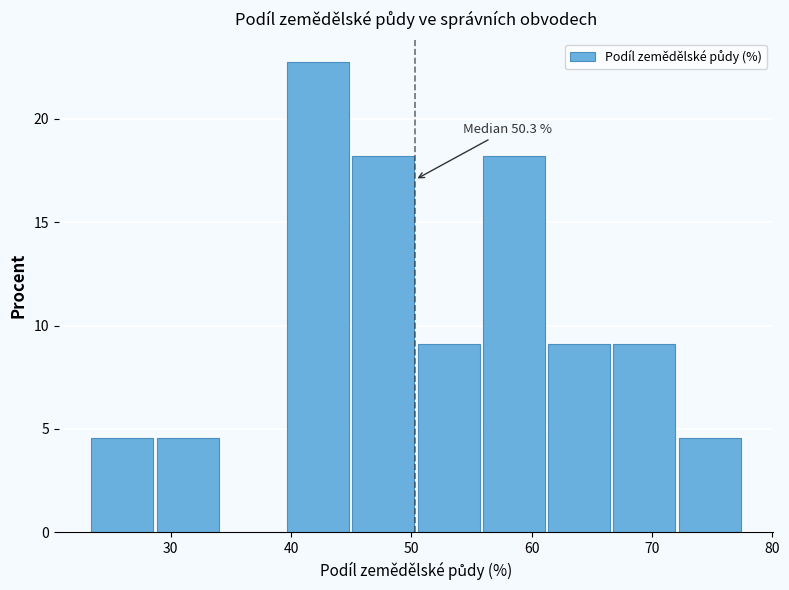

Which range on the x-axis has the tallest bar?

40 to 45